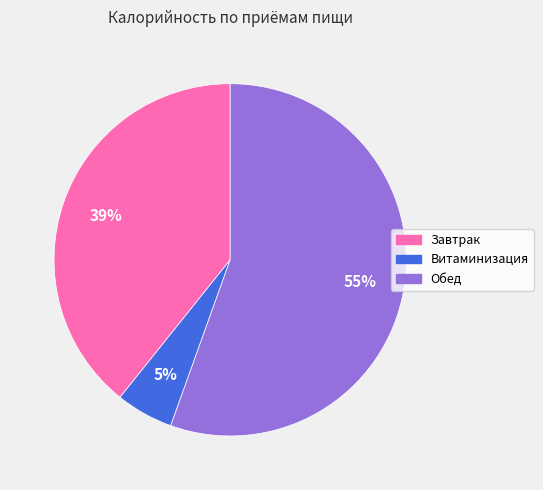

Does Витаминизация represent more than half of the total?

No